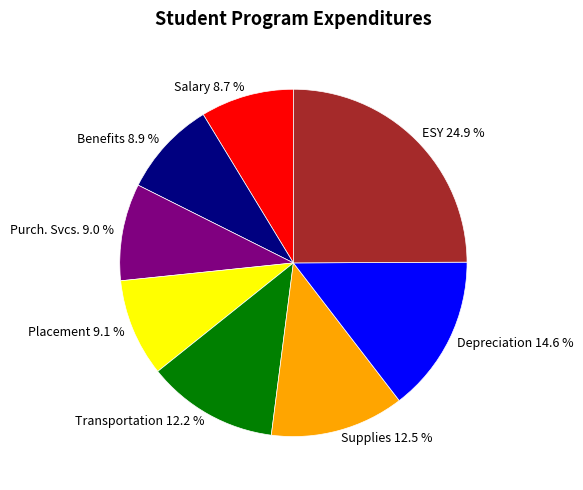

True or false: Benefits accounts for 9% of the total.

True